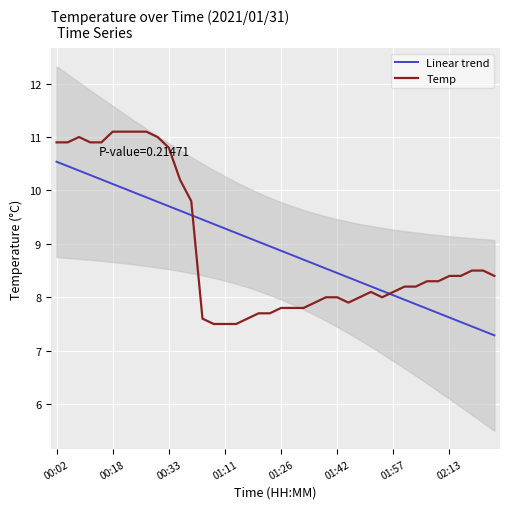

What is the difference between the maximum and minimum values in the Linear trend series?

3.3